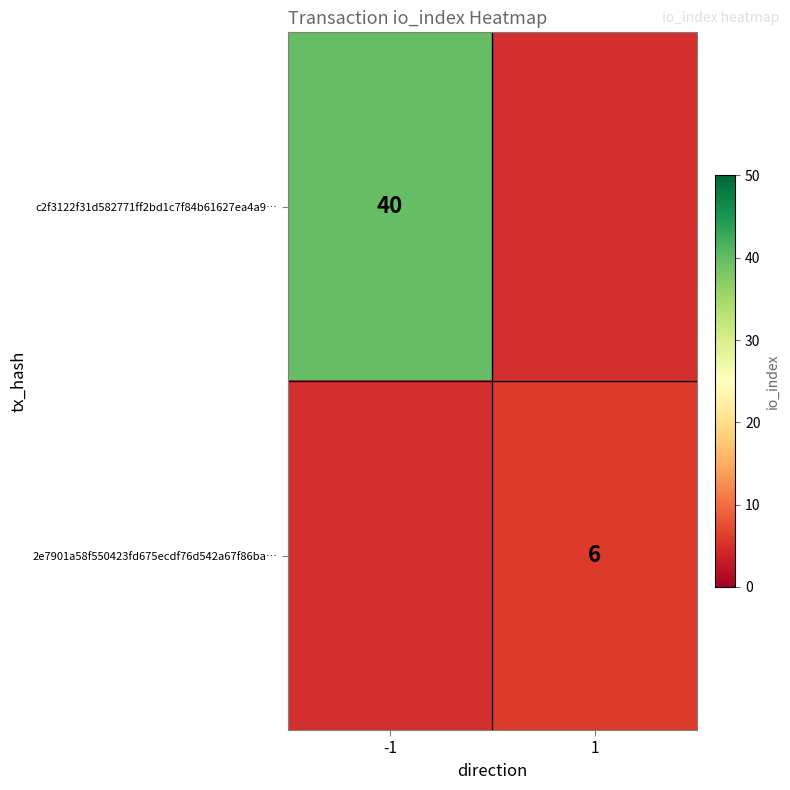

The 2e7901a58f550423fd675ecdf76d542a67f86ba… series shows 3 at 1. True or false?

False